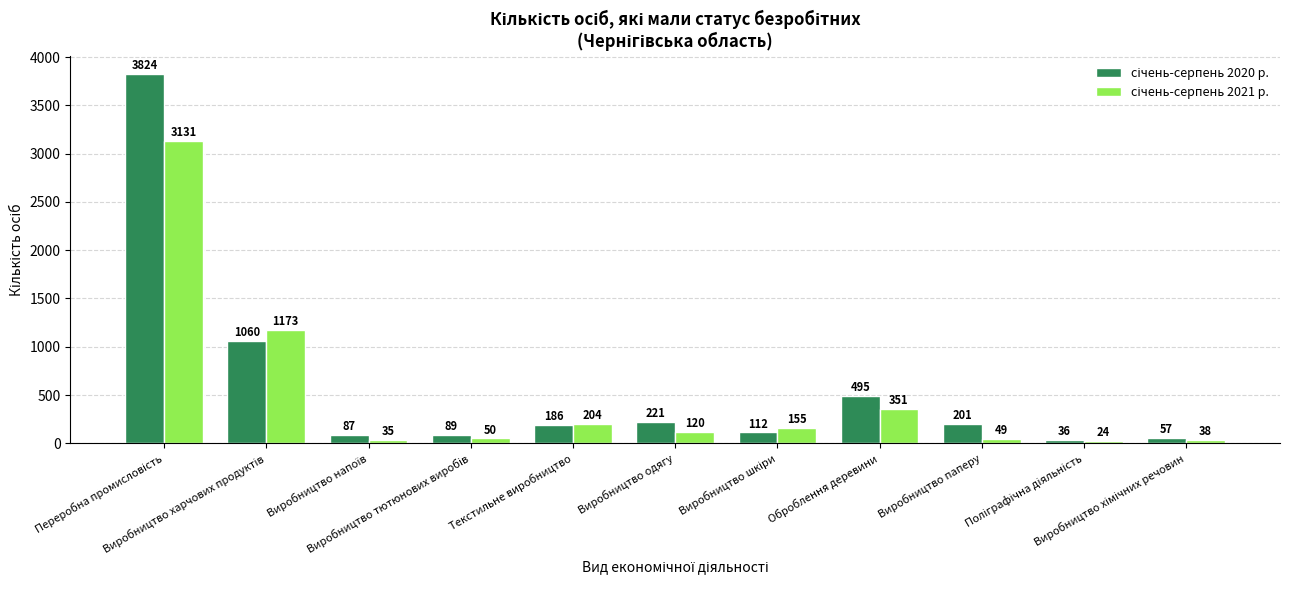

What is the maximum value shown in the chart?

3824